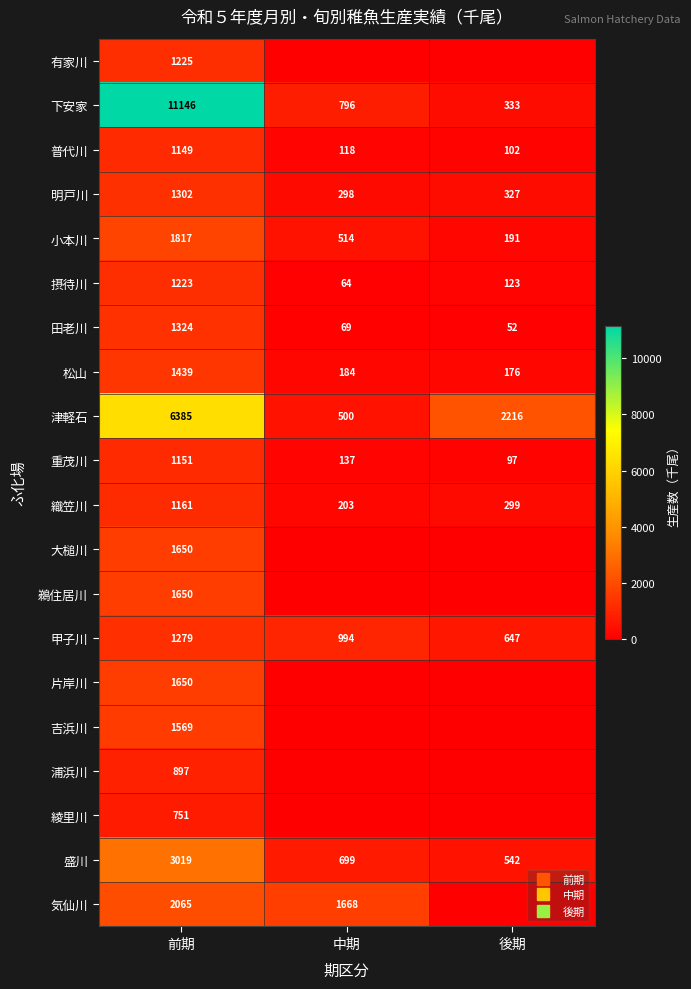

Which series has the largest range (max minus min)?

下安家